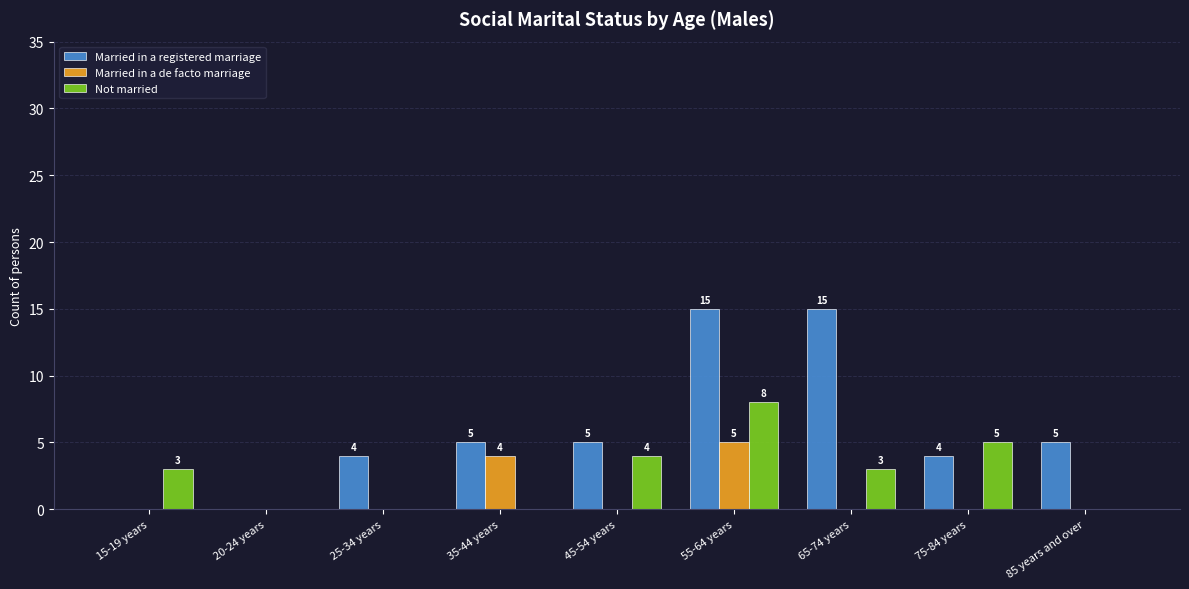

What is the total value across all series at 75-84 years?

9